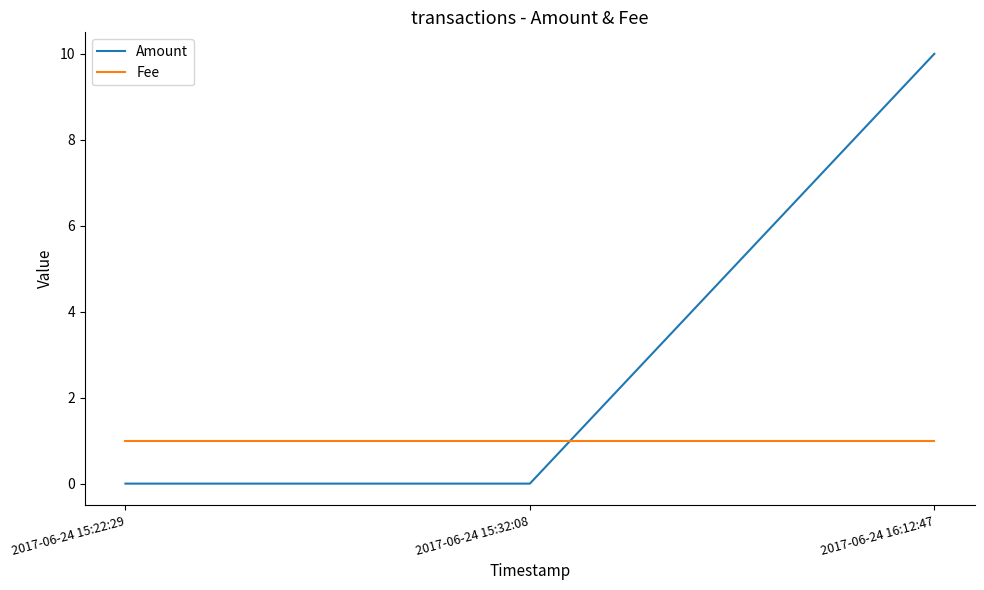

What is the highest value of the Fee series?

1